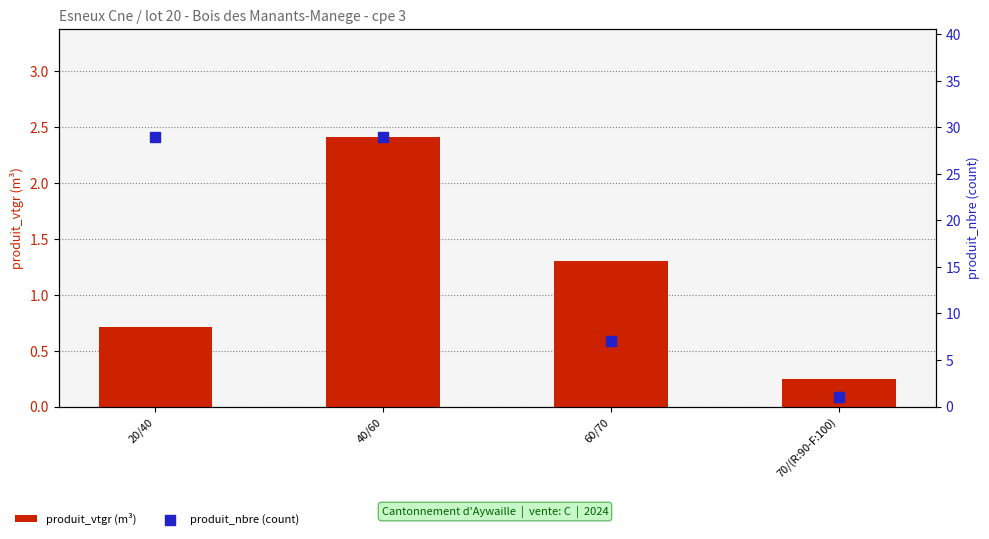

What is the total value across all series at 40/60?

31.4